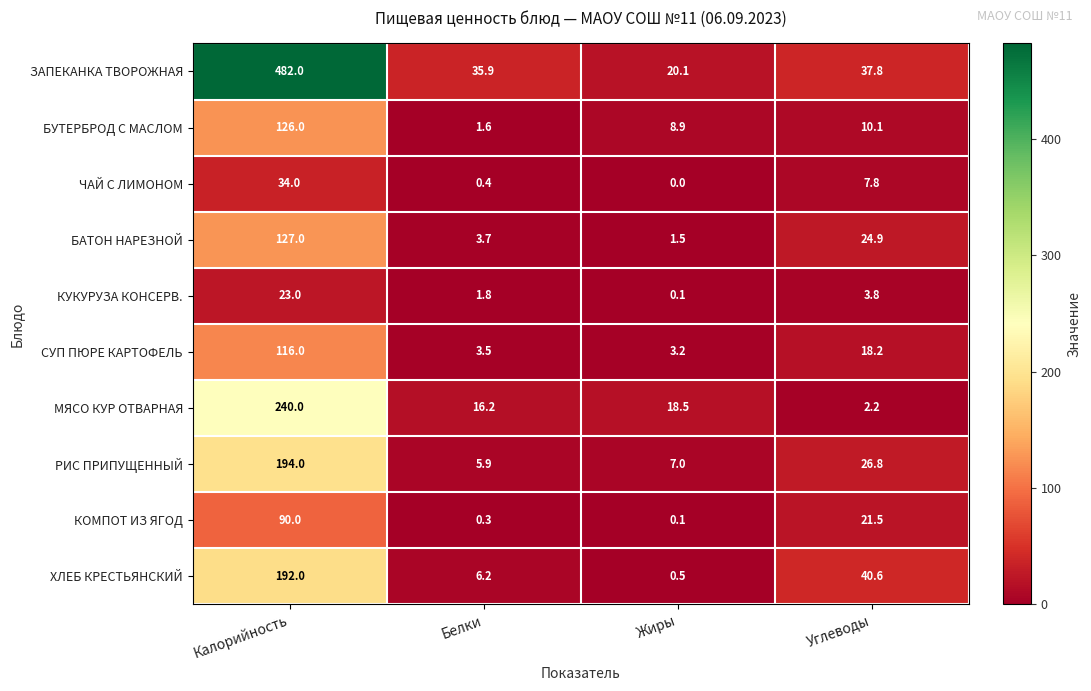

At which label is ХЛЕБ КРЕСТЬЯНСКИЙ closest to 96?

Углеводы